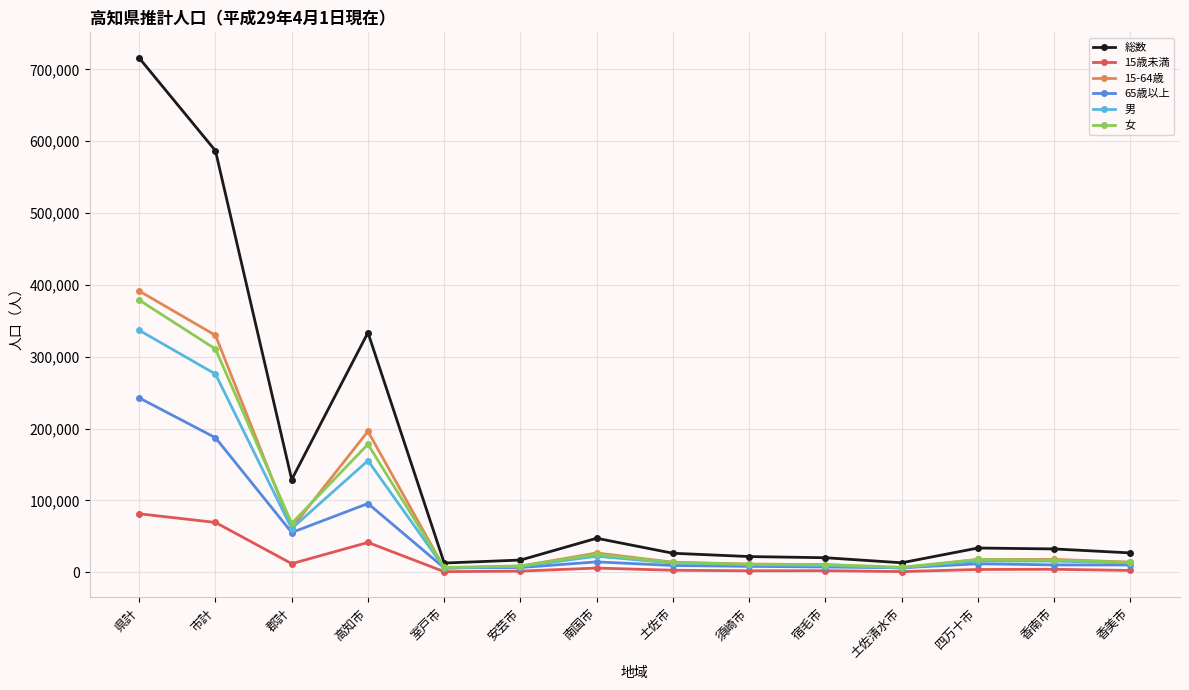

What is the total value across all series at 市計?

1760409